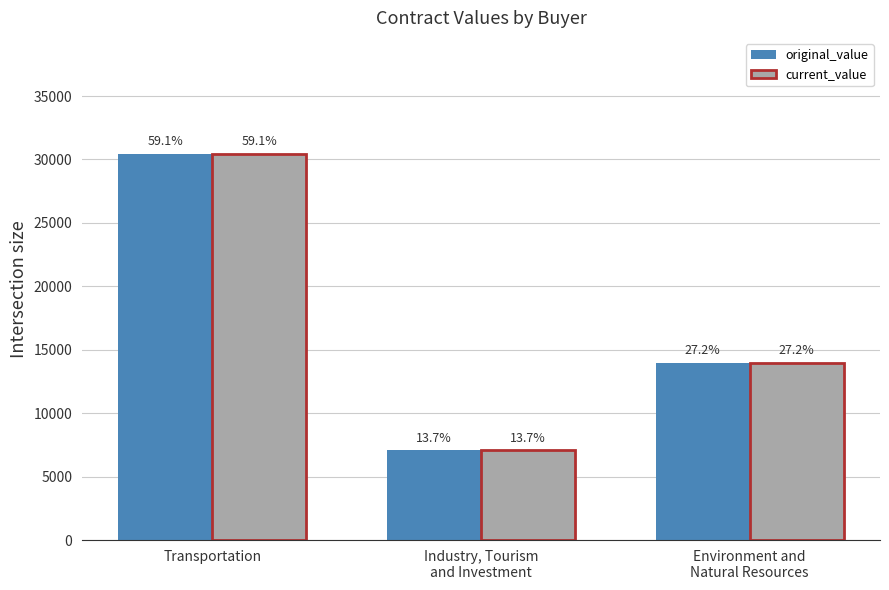

What is the label of the 2nd bar from the right?

Industry, Tourism
and Investment